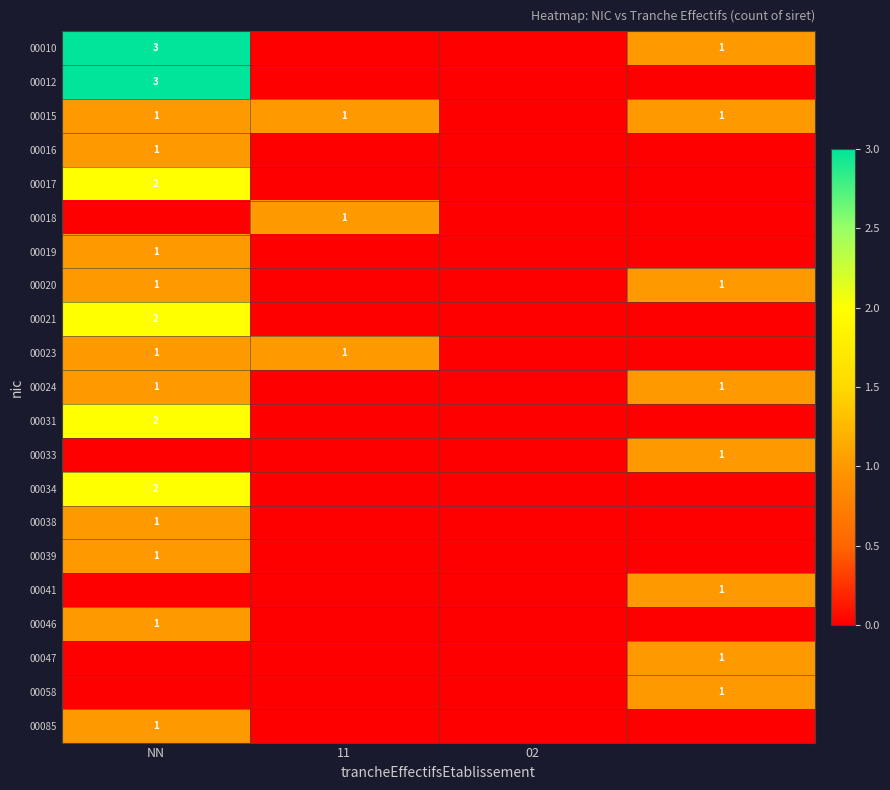

How many categories are shown in the chart?

4